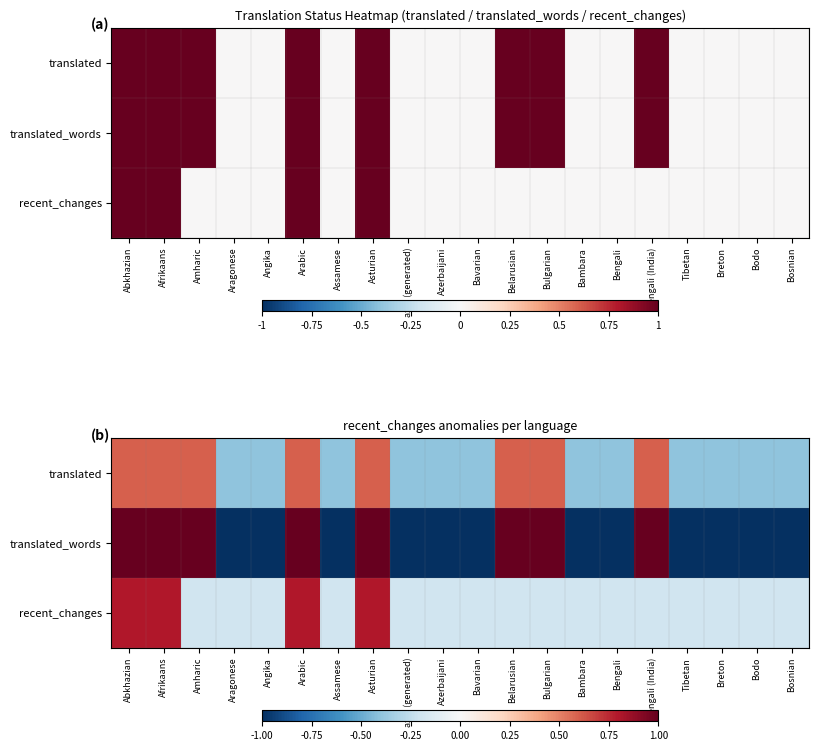

Where is translated_words nearest to the value 0?

Aragonese